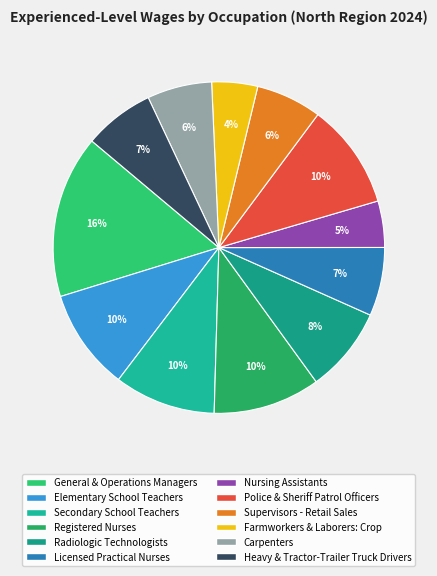

The Licensed Practical Nurses slice represents 13% of the pie. True or false?

False